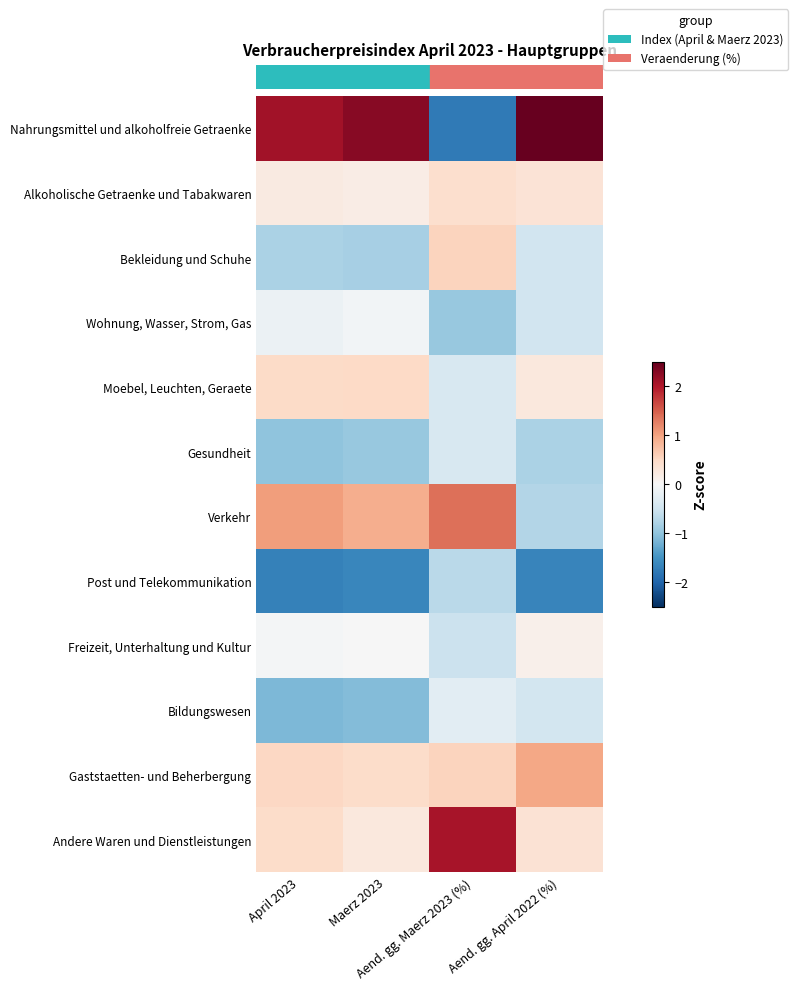

What is the greatest value displayed?

2.5